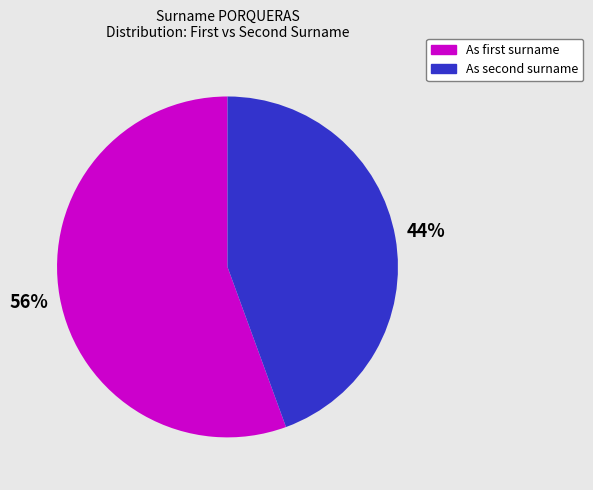

Count the number of slices in the pie.

2